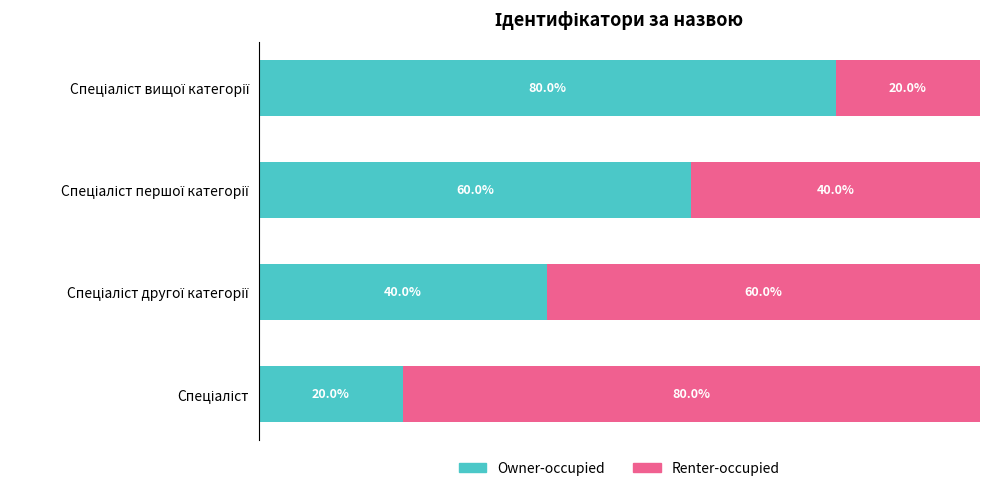

Reading left to right, what are all the values shown in this chart?

Owner-occupied: 20	40	60	80
Renter-occupied: 80	60	40	20